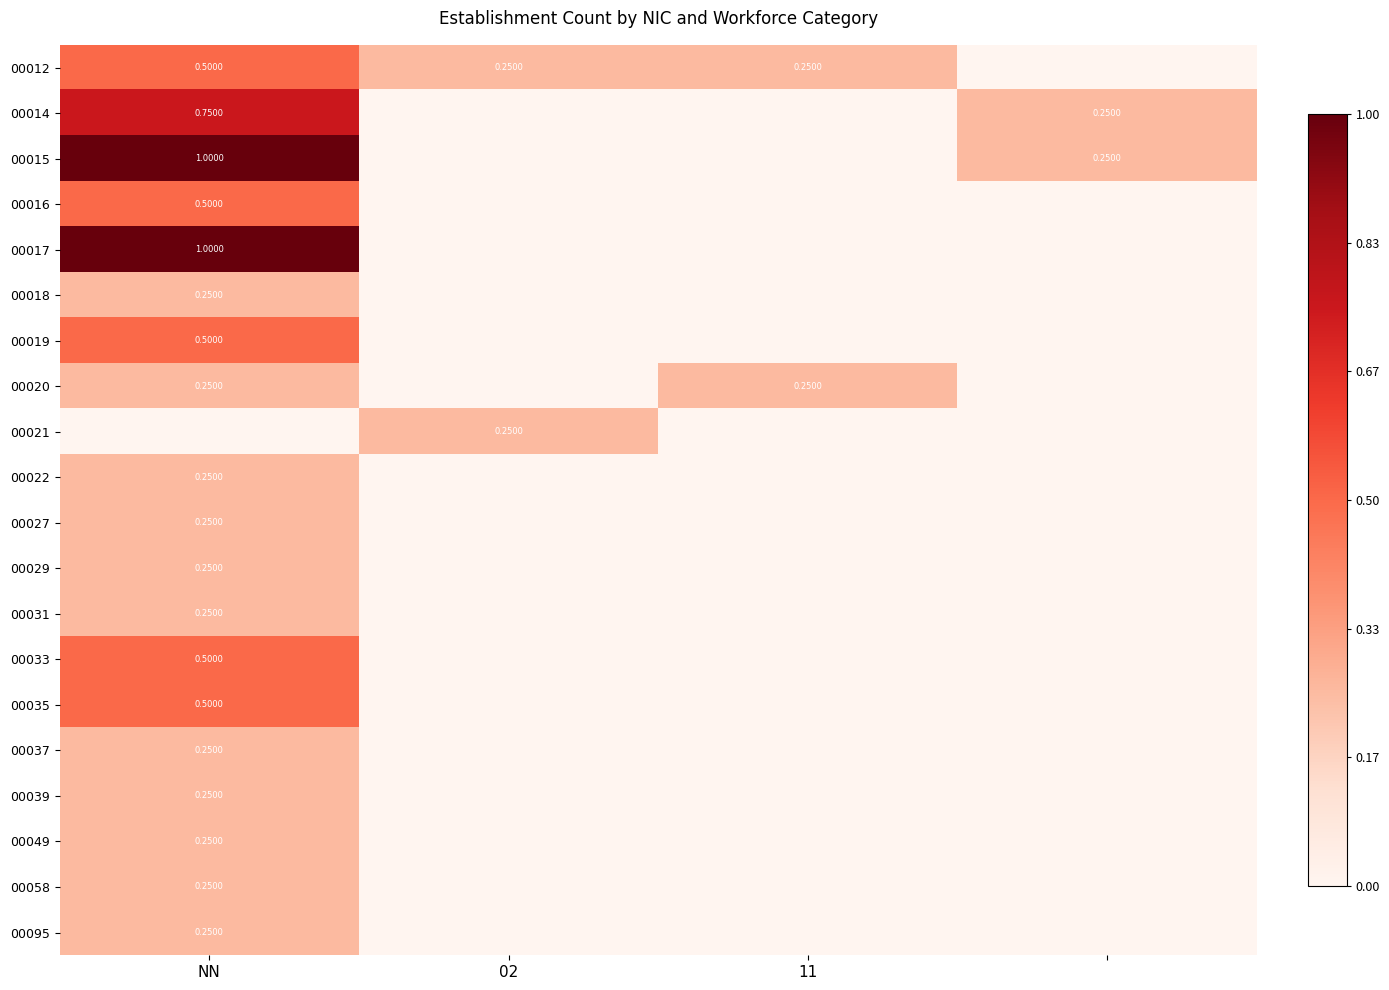

Is the value of 00020 at 11 greater than the value of 00019 at NN?

No